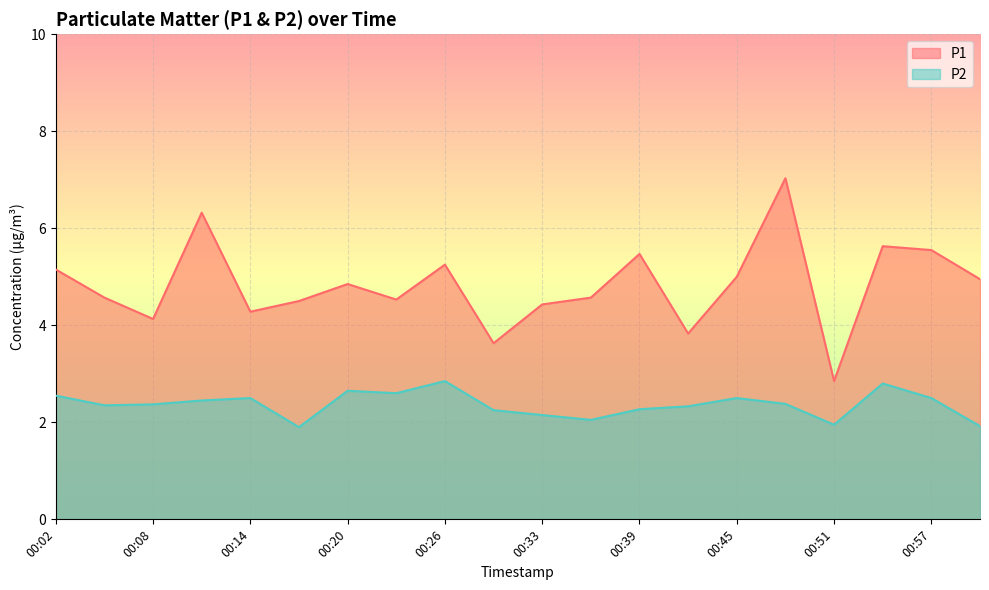

Is it true that P1 equals 8.3 at 00:45?

False